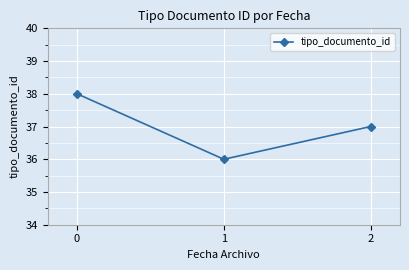

What is the sum of the values at 0 and 2?

75